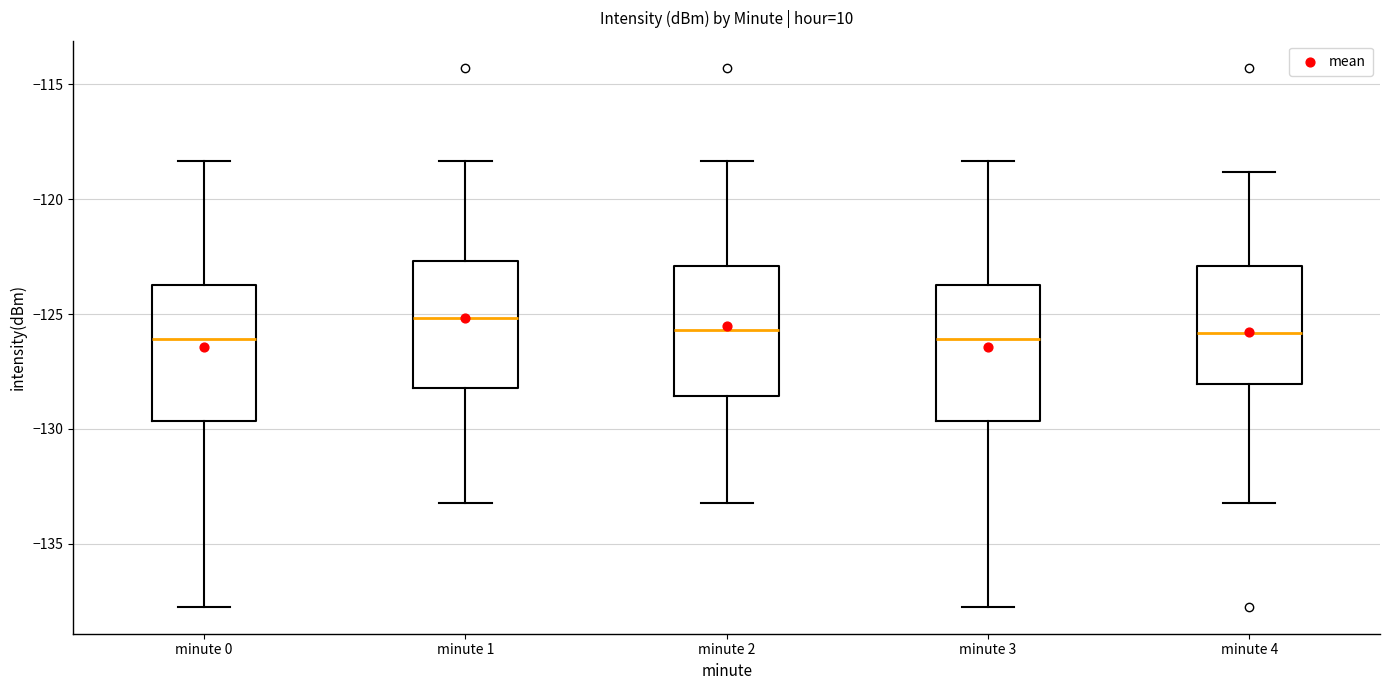

Where is the lower edge of the box for minute 2 on the y-axis? The values are not printed on the chart, so give them approximately, as read against the axis.

-128.5